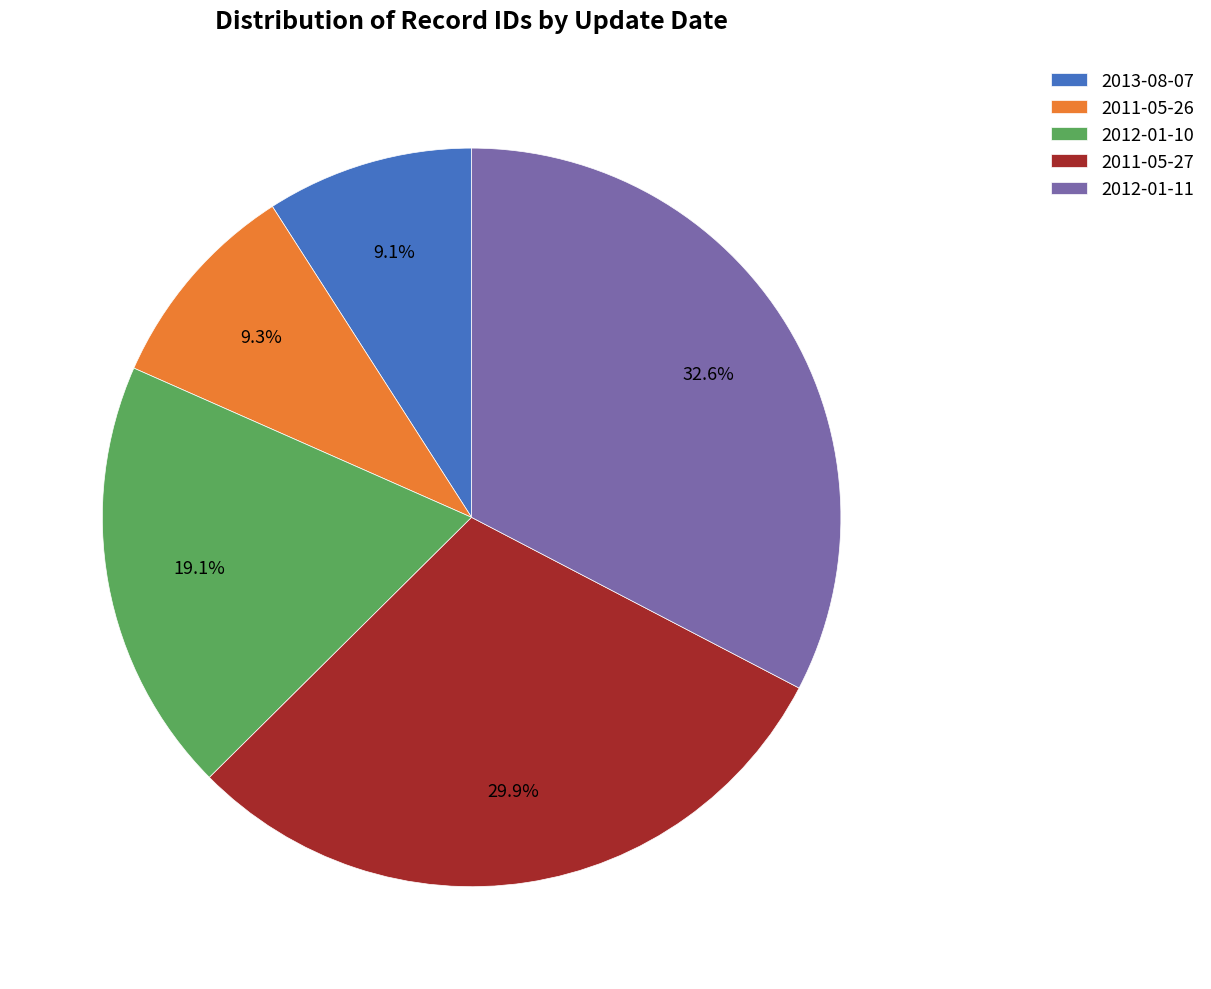

Is there any slice that represents more than half of the pie?

No